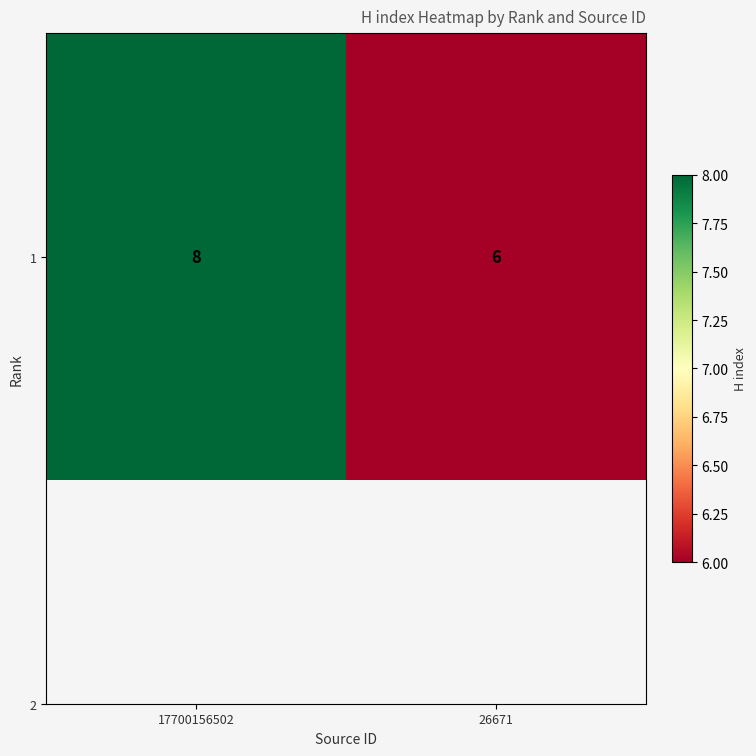

At which label is the value closest to 7?

17700156502